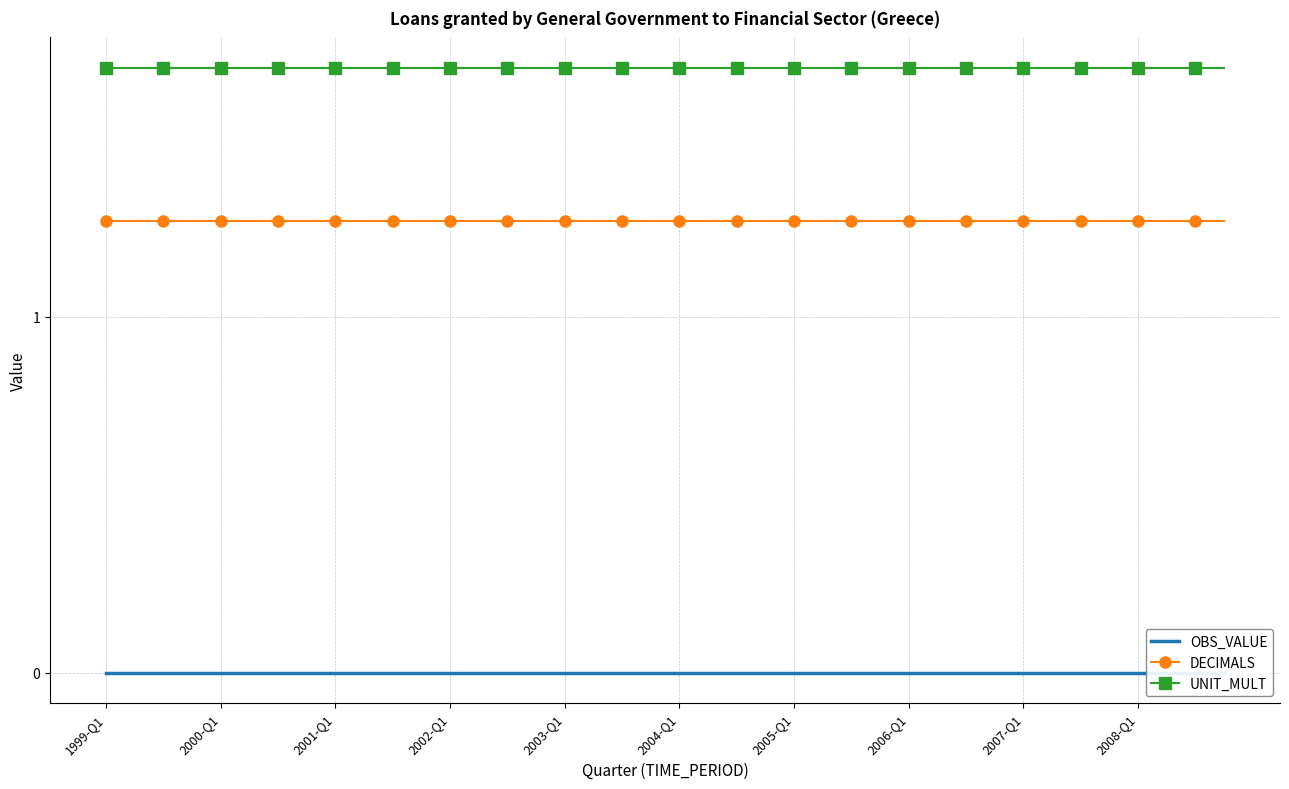

Is this an area chart (filled region under the line)?

No